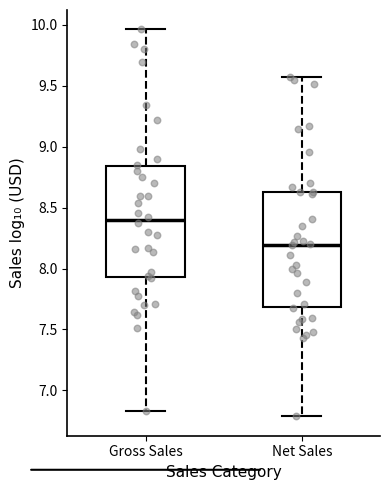

Which box's median line is the highest?

Gross Sales